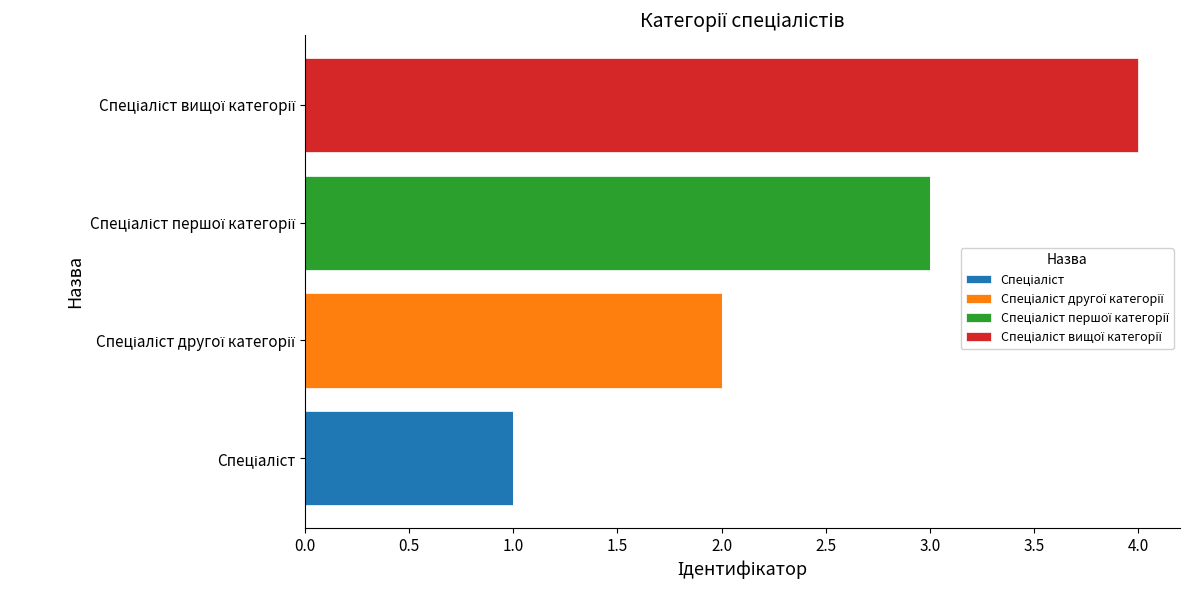

Rank the series by their maximum value, from lowest to highest.

Спеціаліст, Спеціаліст другої категорії, Спеціаліст першої категорії, Спеціаліст вищої категорії